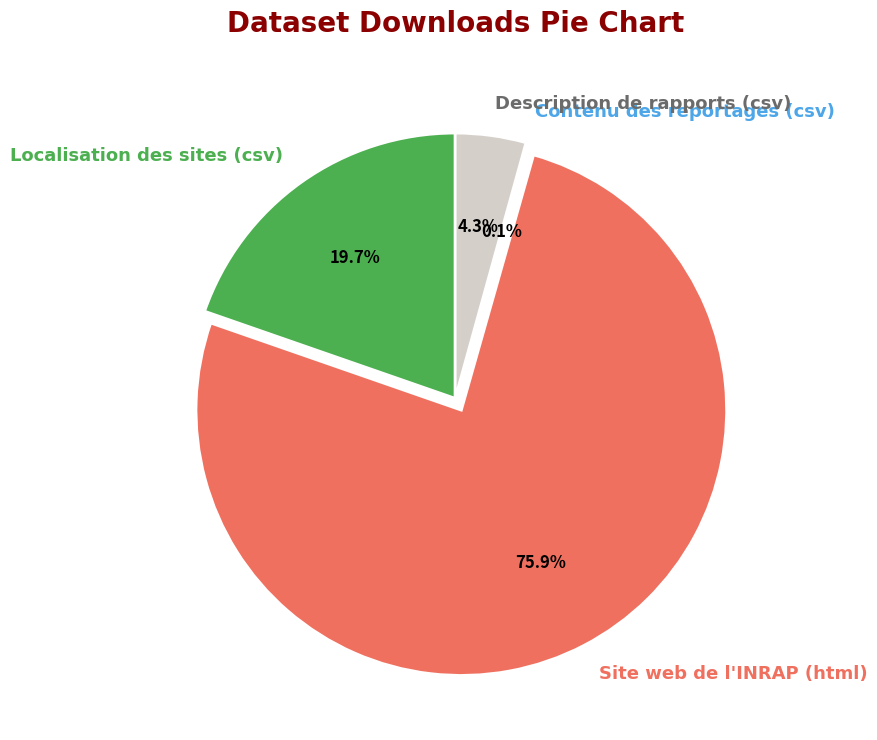

Which has a higher value, Site web de l'INRAP (html) or Localisation des sites (csv)?

Site web de l'INRAP (html)